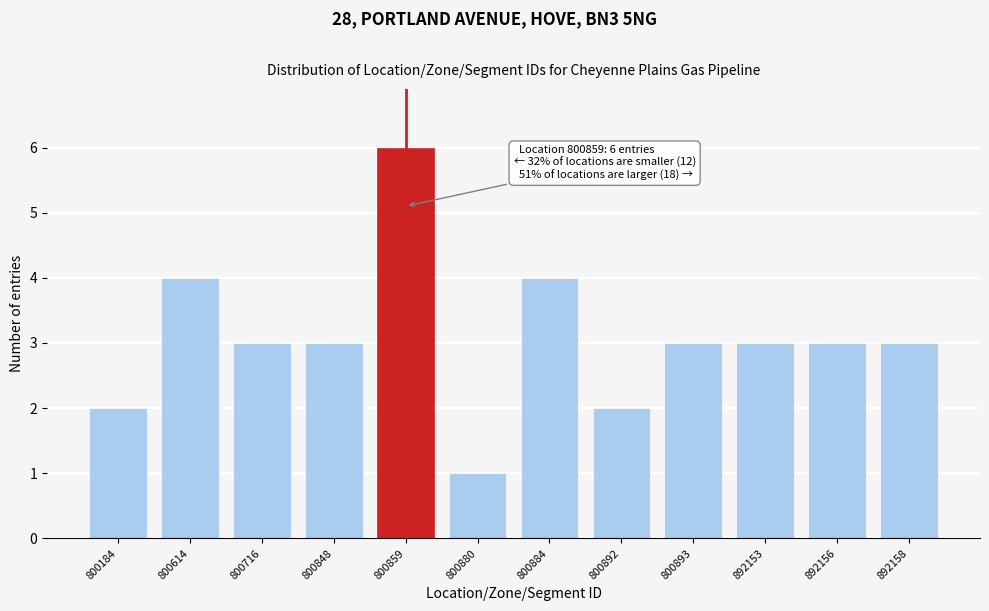

Reading left to right, transcribe all the data shown in this chart.

800184=2	800614=4	800716=3	800848=3	800859=6	800880=1	800884=4	800892=2	800893=3	892153=3	892156=3	892158=3